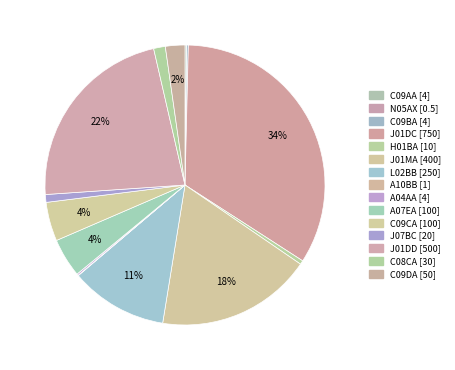

Is the sum of C09CA and C09AA greater than half?

No